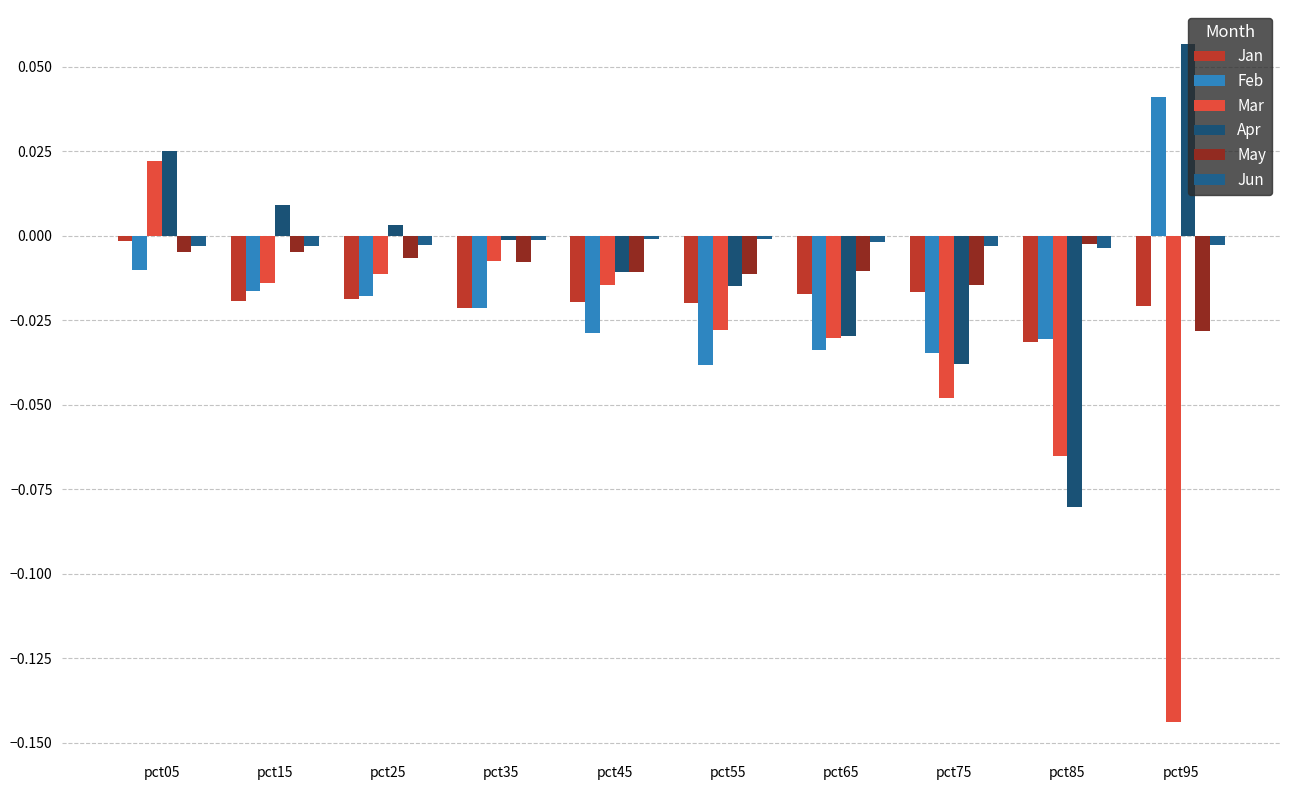

How many groups of bars are there?

10